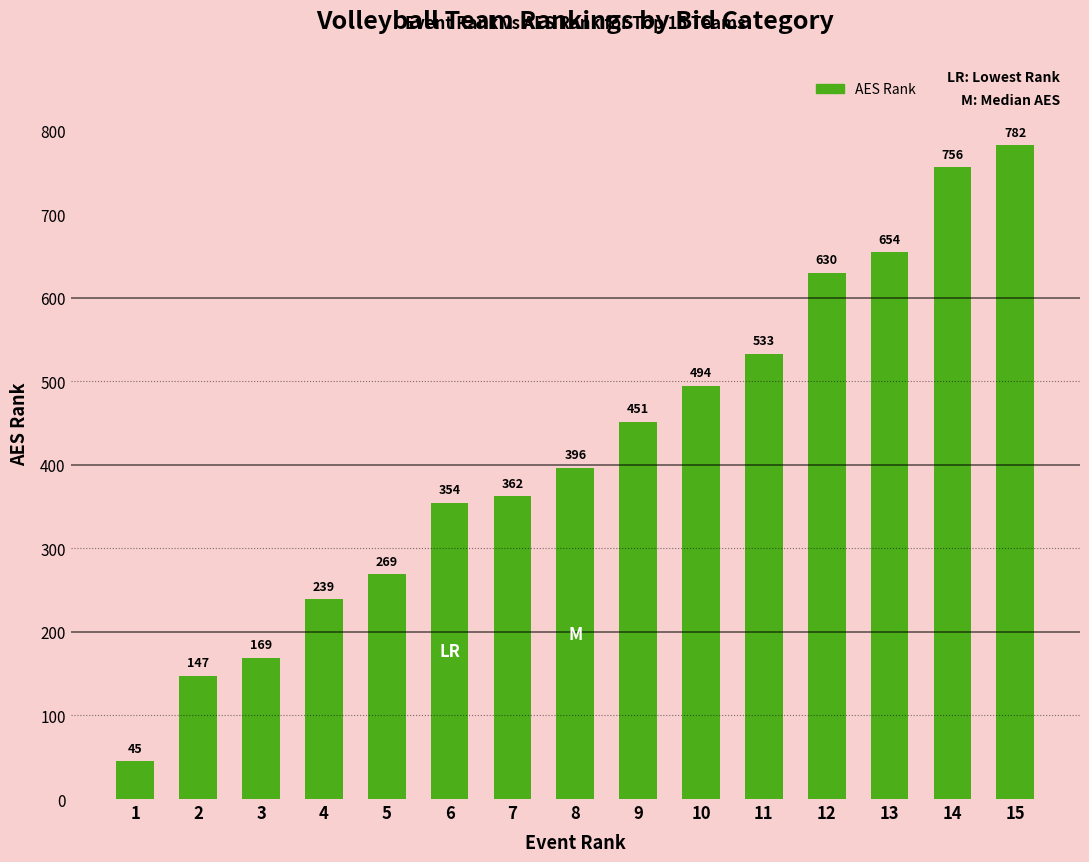

Is it true that the value at 2 is 147?

True